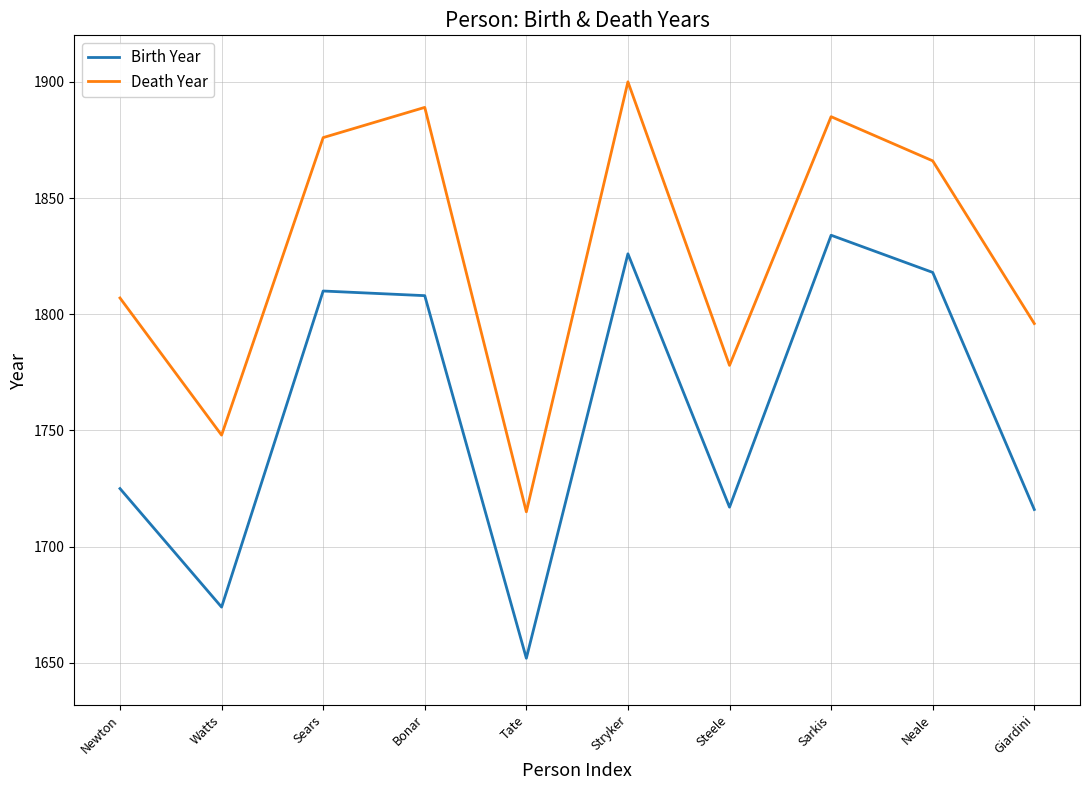

True or false: Birth Year has a value of 1834 at Sarkis.

True